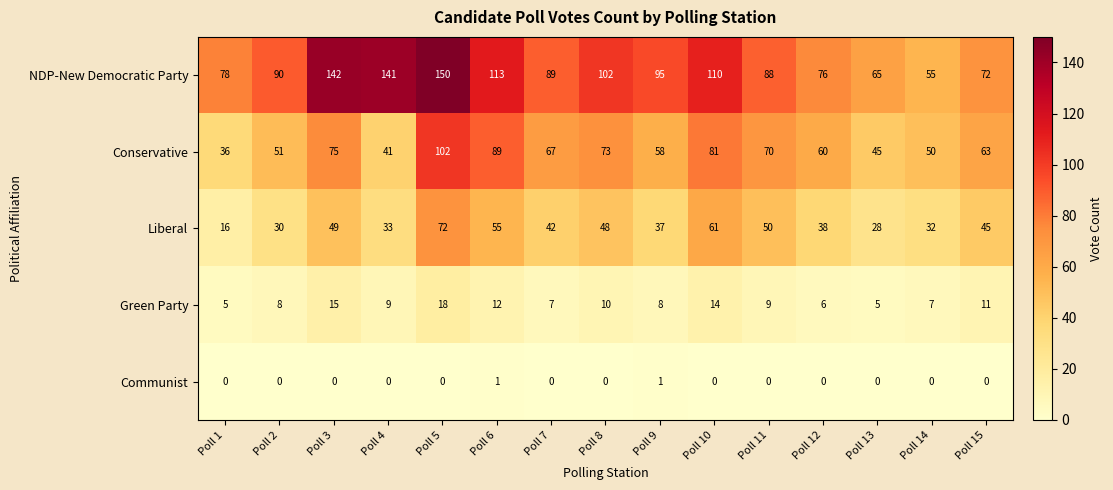

What is the difference between the maximum and minimum values in the Green Party series?

13